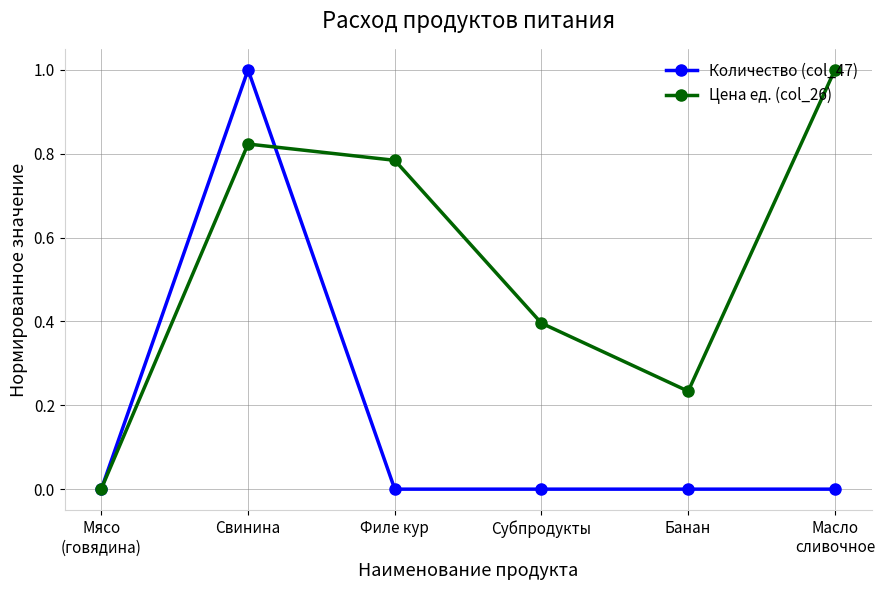

In Количество (col_47), how many points are higher than both neighbors (excluding endpoints)?

1